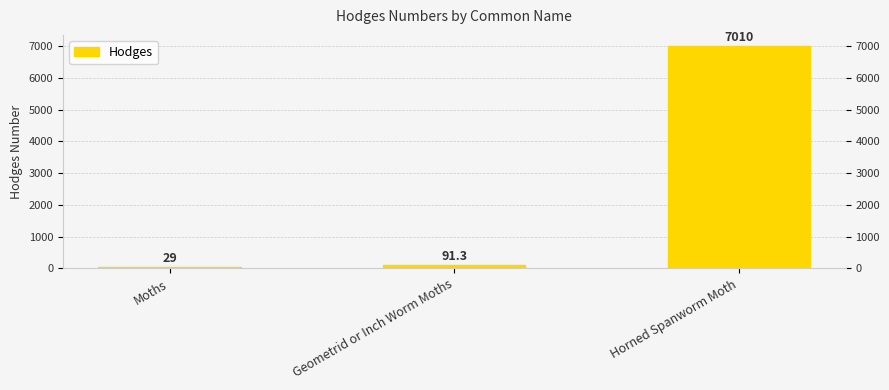

What is the label of the 1st bar from the left?

Moths